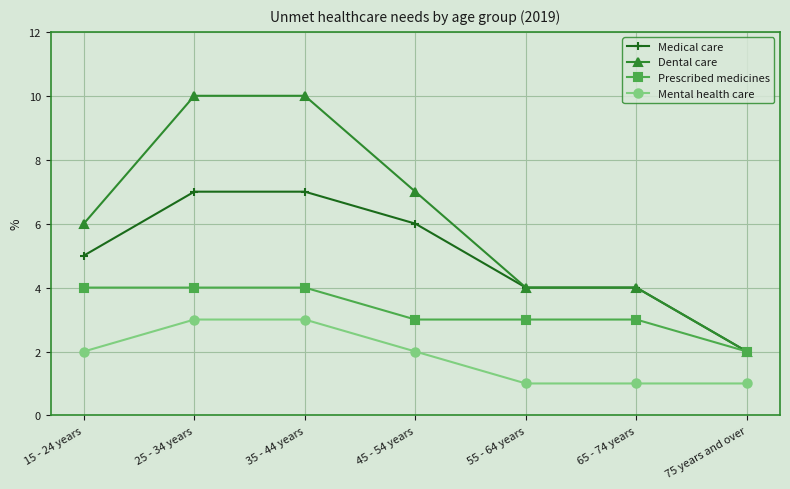

Which series has the largest total across all categories?

Dental care